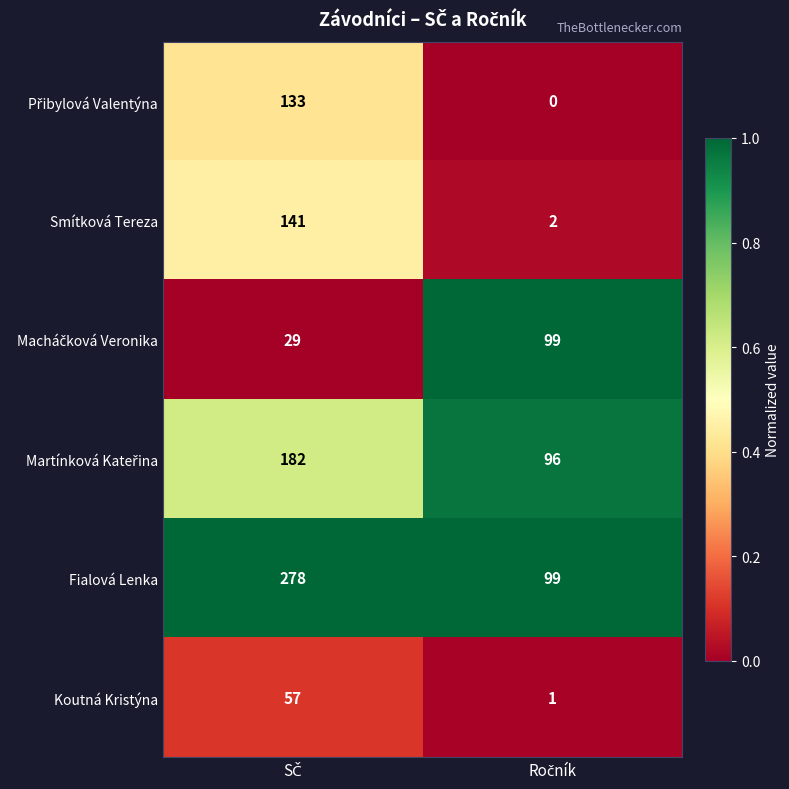

Which series has the largest range (max minus min)?

Fialová Lenka